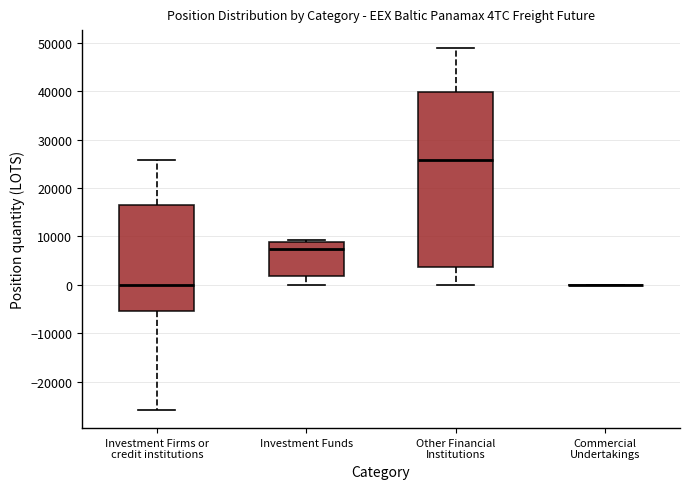

Reading left to right, read every box against the y-axis: the position of its median line, the range the box covers, and the ends of its whiskers. The values are not printed on the chart, so give them approximately, as read against the axis.

Investment Firms or credit institutions: median 0, box -5000 to 17000, whiskers -26000 to 26000
Investment Funds: median 7000, box 2000 to 9000, whiskers 0 to 9000 (just above the box's upper edge)
Other Financial Institutions: median 26000, box 4000 to 40000, whiskers 0 to 49000
Commercial Undertakings: box collapsed to a line at 0, whiskers 0 to 0